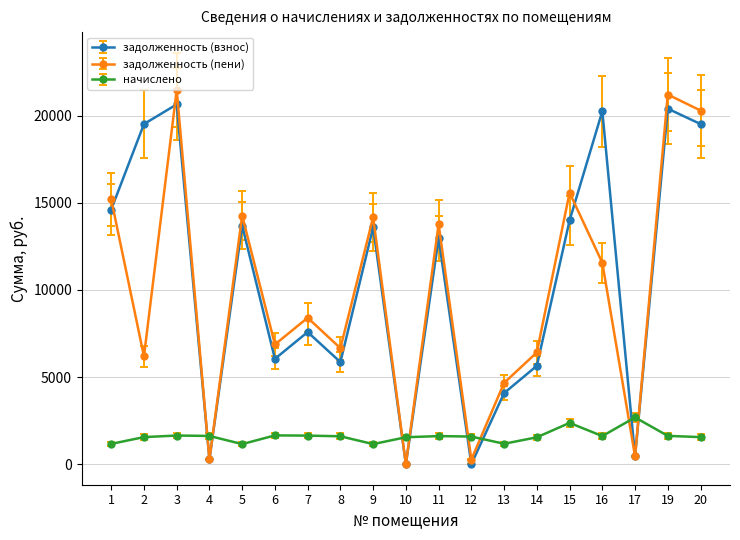

Is the value of задолженность (взнос) at 13 greater than the value of задолженность (пени) at 6?

No